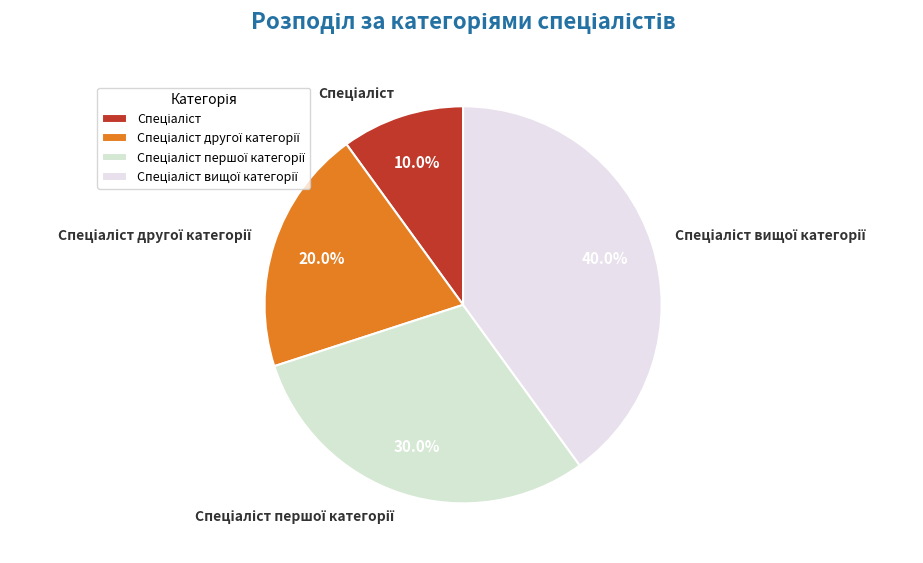

How many slices are in this pie chart?

4